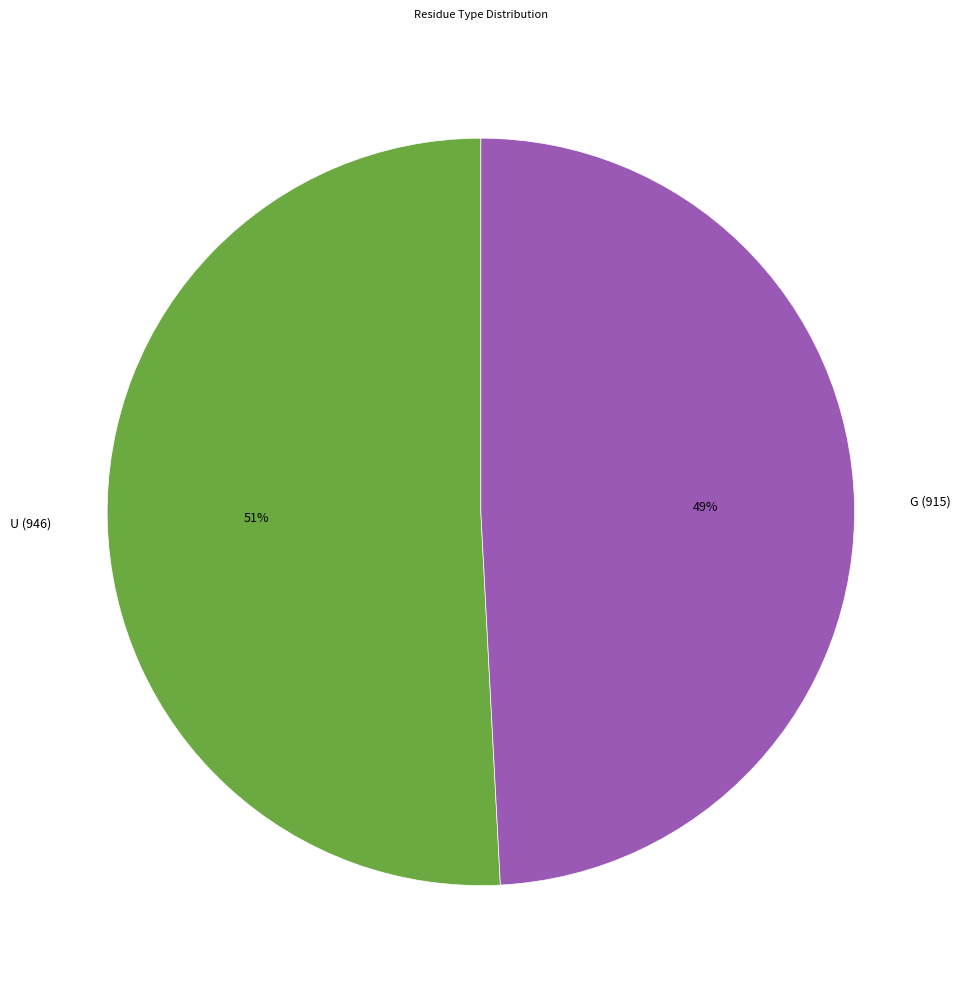

To the nearest percent, what portion does U (946) represent?

51%